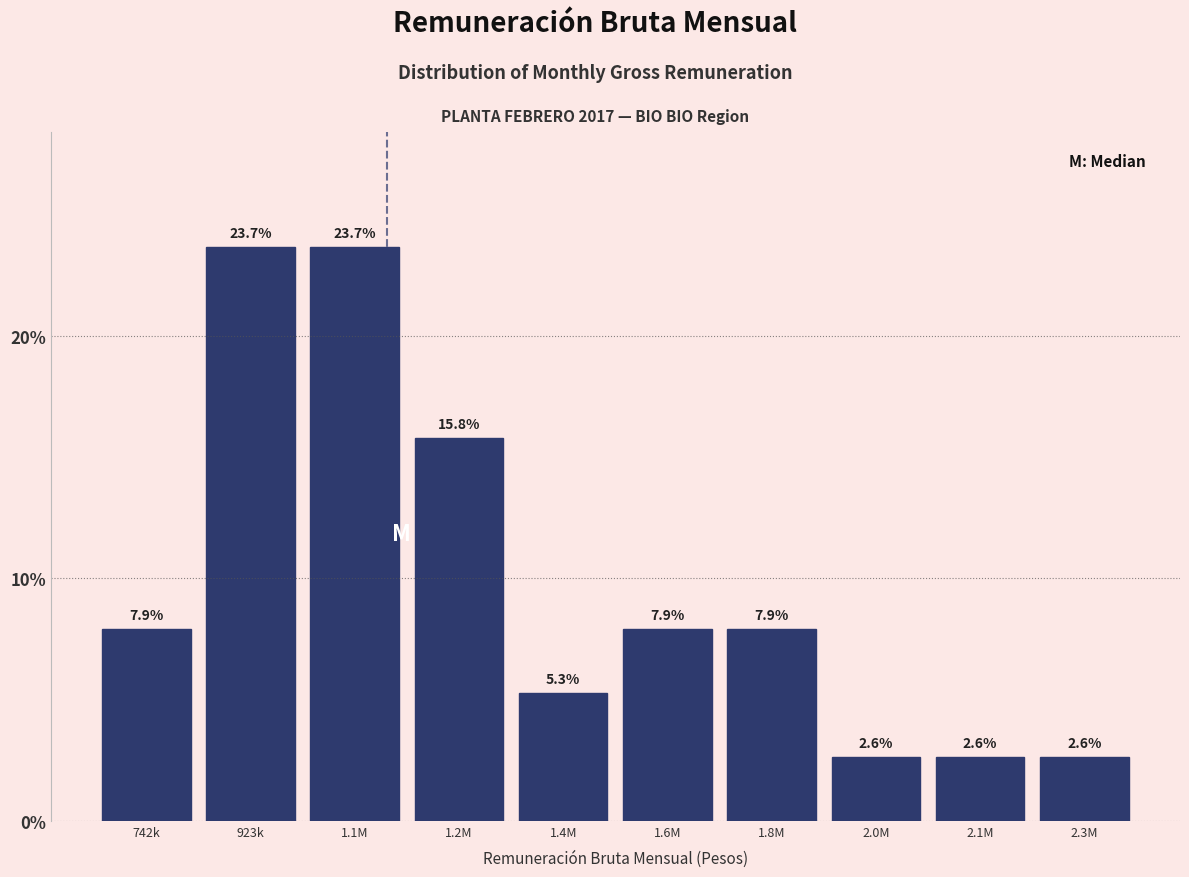

Reading left to right, list all the values displayed in this chart.

7.9	23.7	23.7	15.8	5.3	7.9	7.9	2.6	2.6	2.6